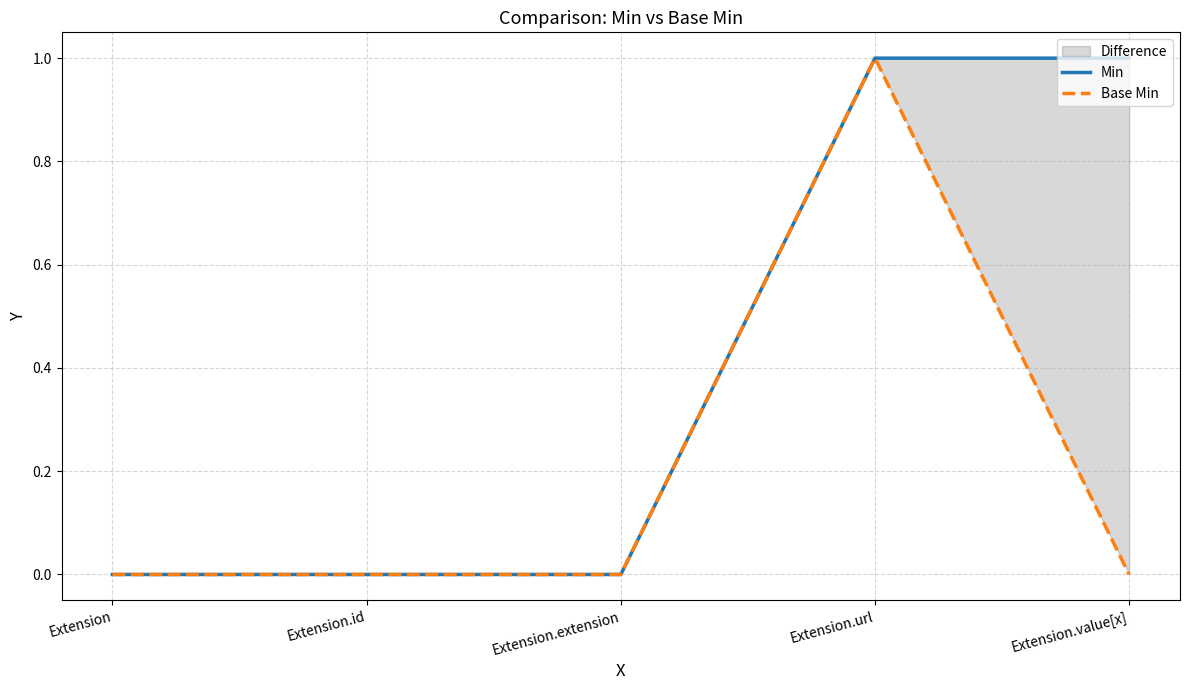

Which category has the lowest value in the Min series?

Extension